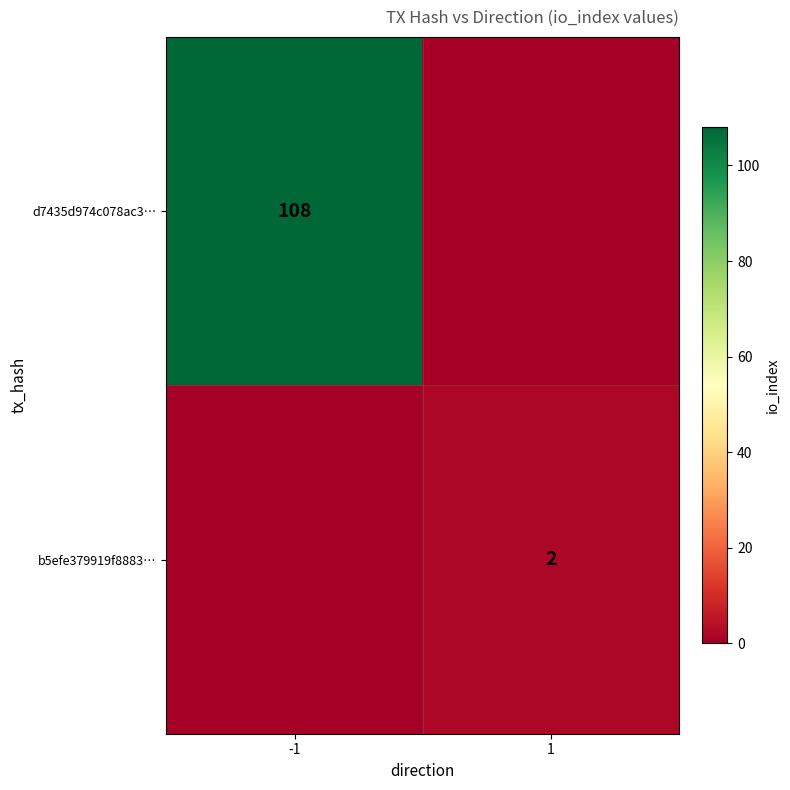

What is the total value across all series at -1?

108